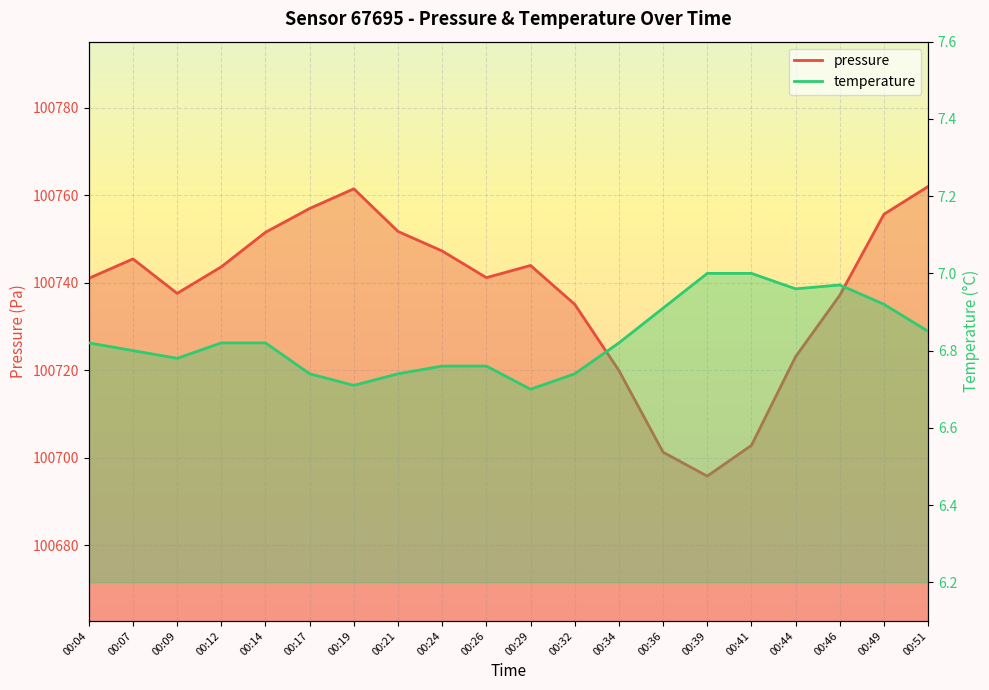

Where is pressure nearest to the value 100728?

00:44